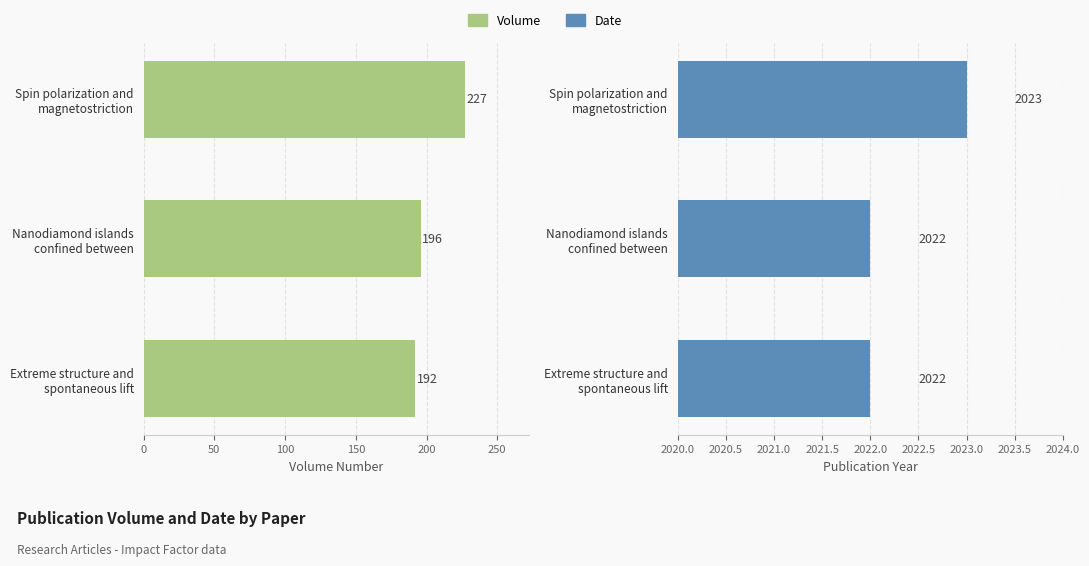

List the series in order of their peak value, highest first.

Date, Volume